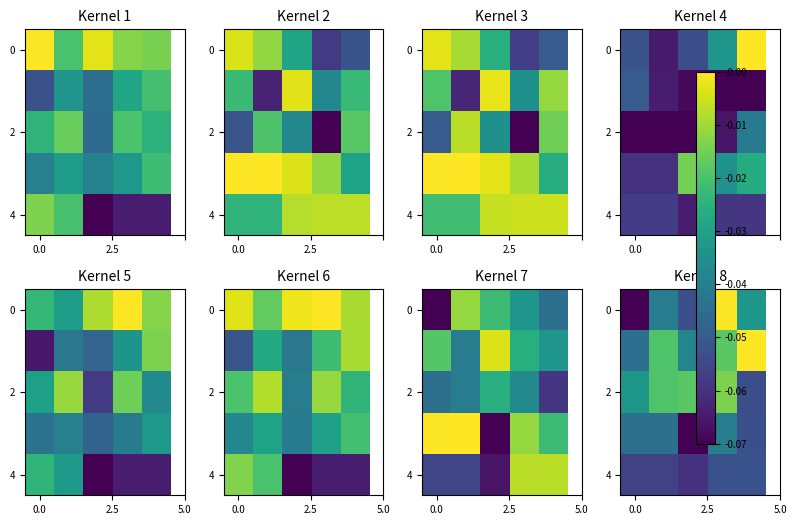

Count the number of data series in this chart.

5